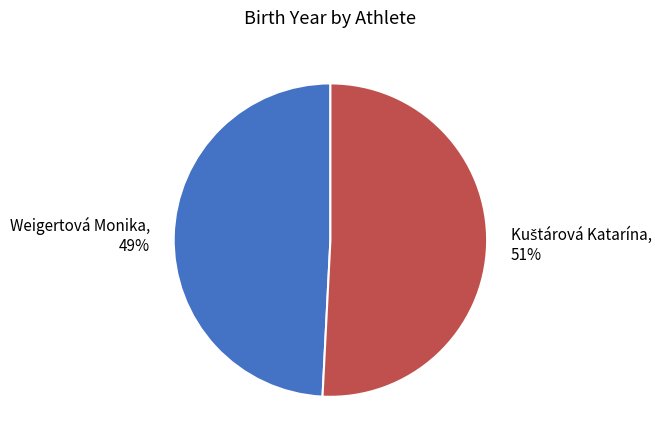

True or false: Weigertová Monika accounts for 49% of the total.

True